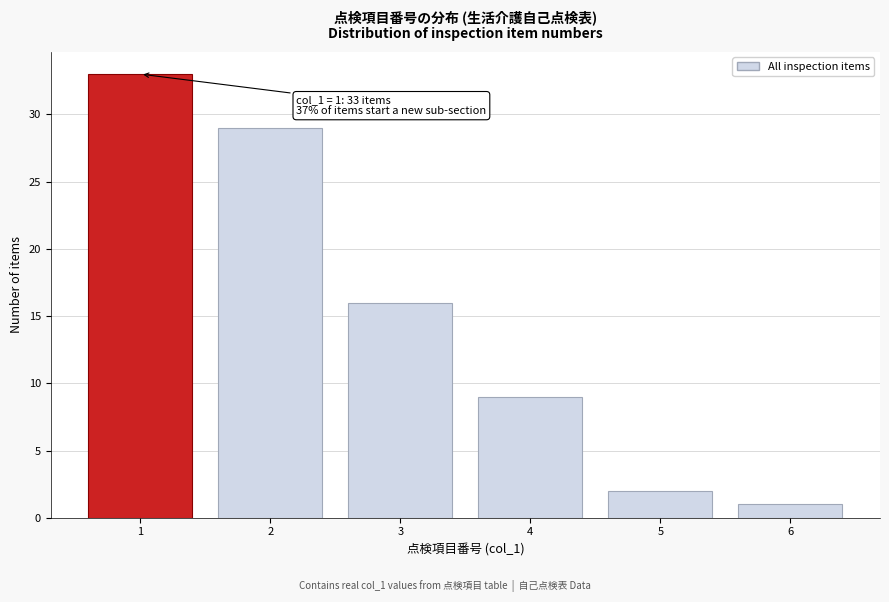

Which range on the x-axis has the tallest bar?

0.5 to 1.5